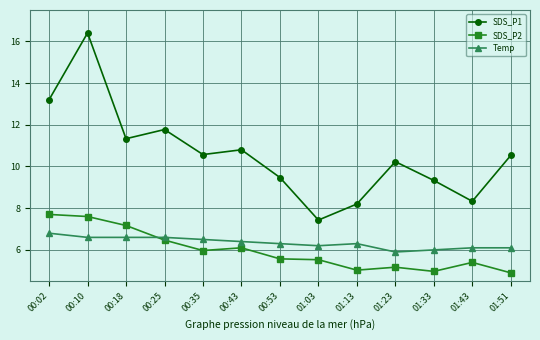

Rank the series by their maximum value, from highest to lowest.

SDS_P1, SDS_P2, Temp